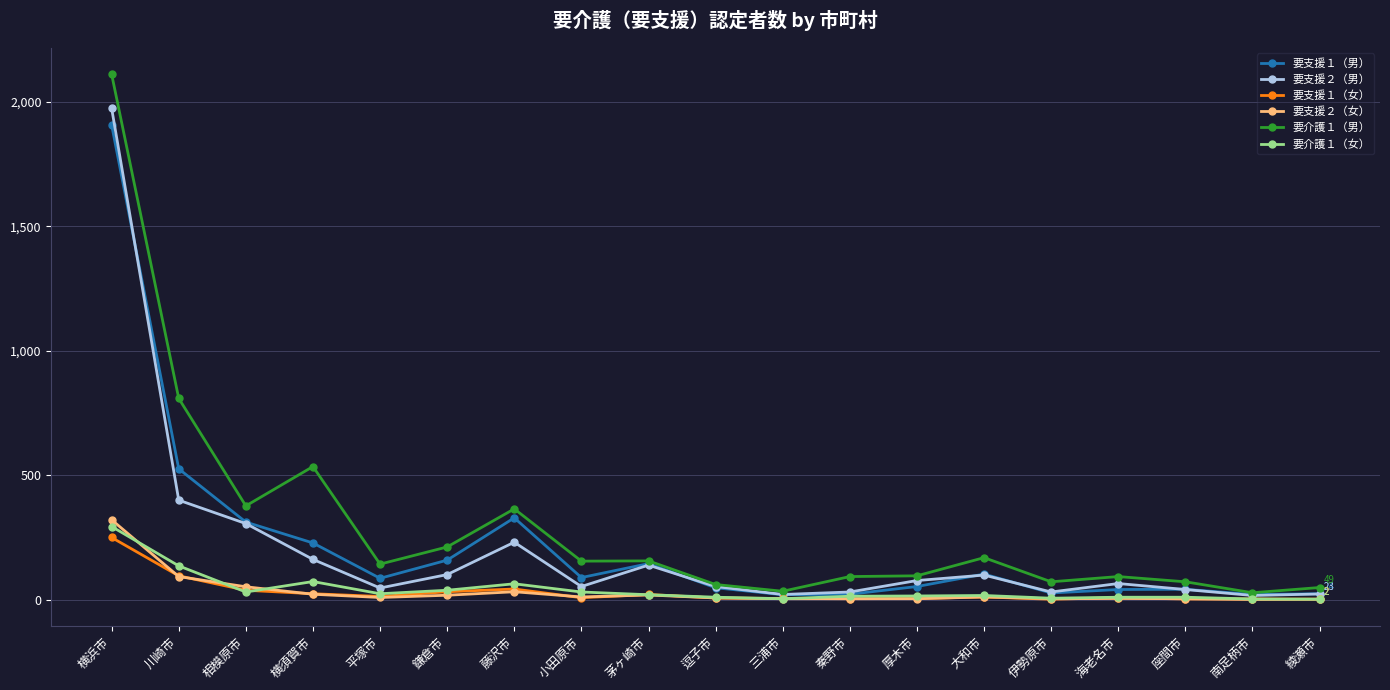

At which category is the sum across all series the highest?

横浜市